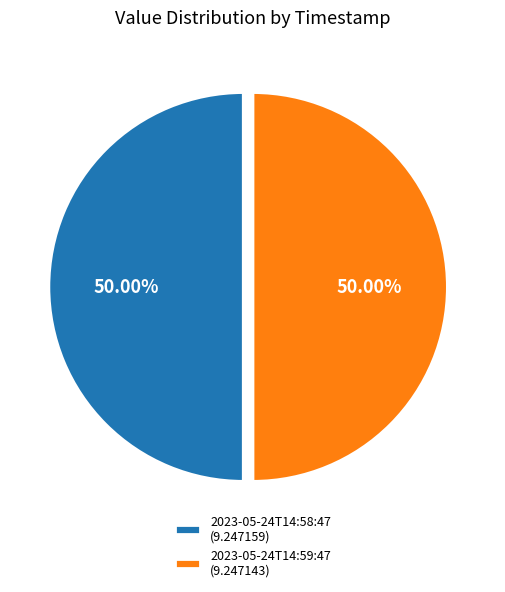

What is the ratio of the value at 2023-05-24T14:58:47 (9.247159) to the value at 2023-05-24T14:59:47 (9.247143)?

1.0